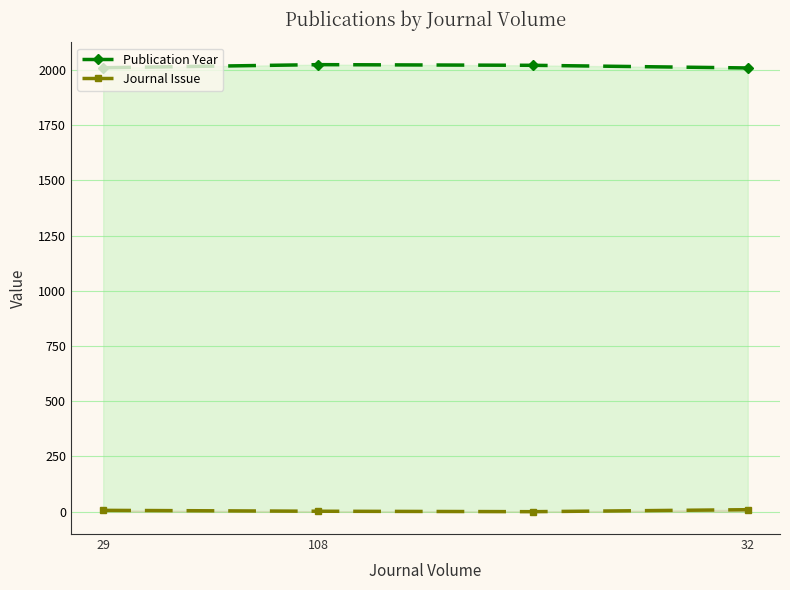

True or false: Publication Year and Journal Issue cross at least once.

False